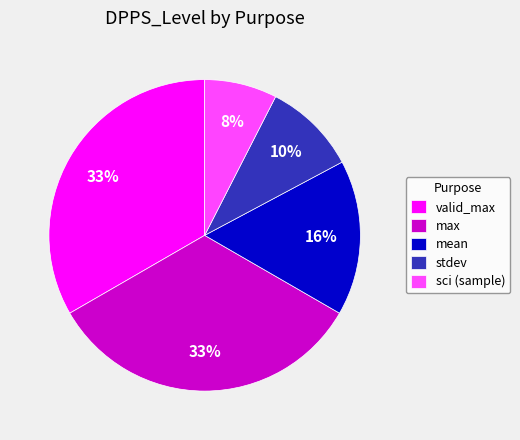

To the nearest percent, what is the average slice percentage?

20%